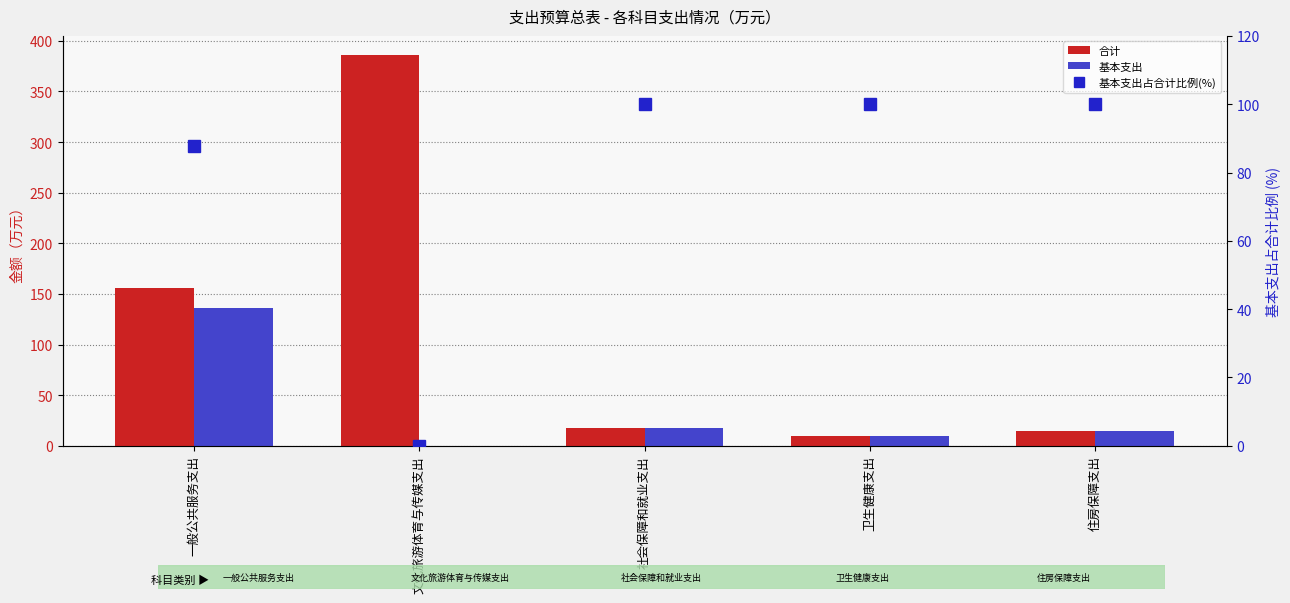

What is the sum of all 基本支出 values?

178.3